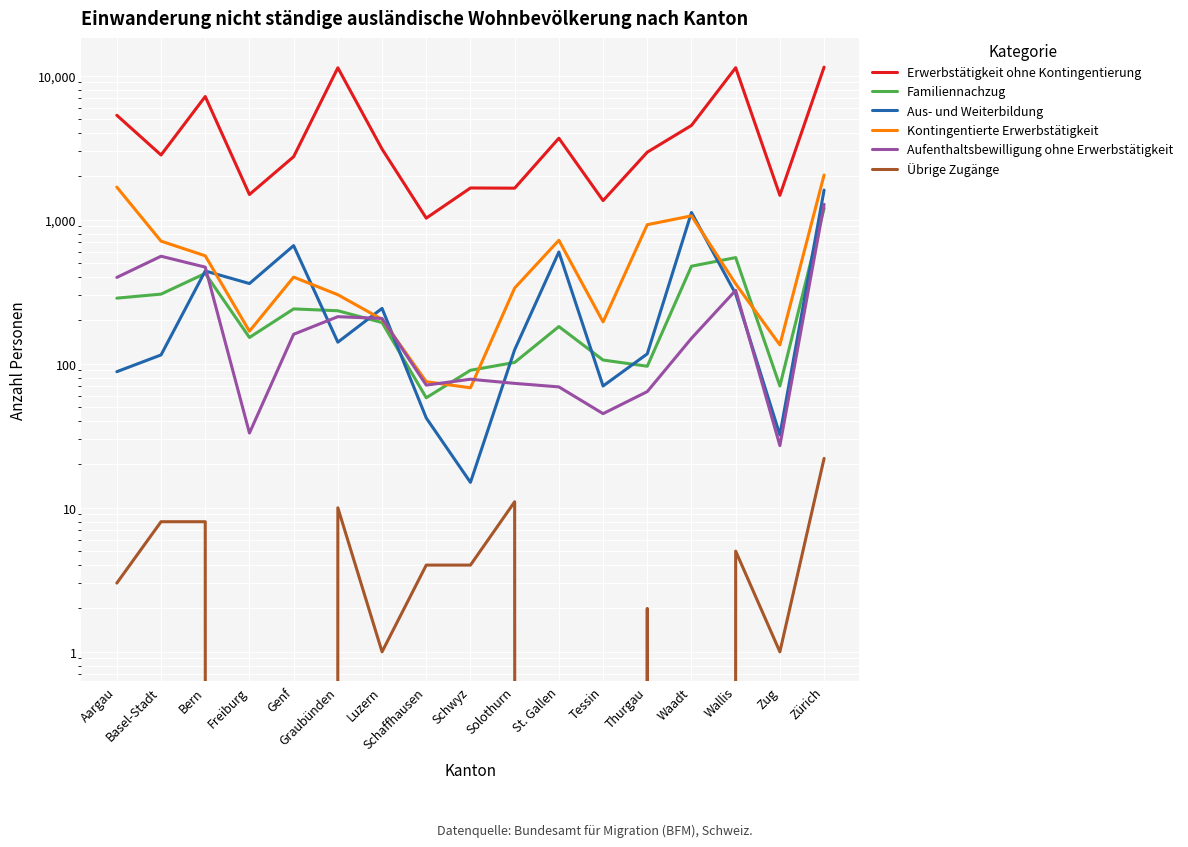

What is the value of the Aufenthaltsbewilligung ohne Erwerbstätigkeit point at the 16th from the left?

27